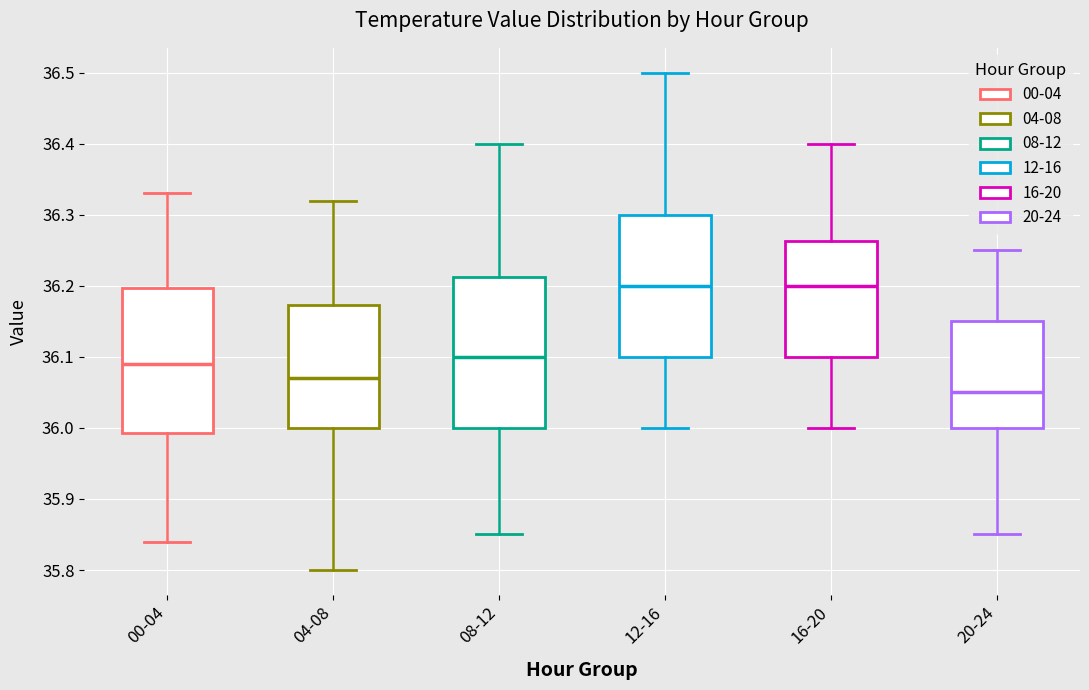

Reading left to right, transcribe this box plot: for each box, give where its median line is, the range the box spans, and where its two whiskers end, as read against the y-axis. The values are not printed on the chart, so give them approximately, as read against the axis.

00-04: median 36.09, box 35.99 to 36.20, whiskers 35.84 to 36.33
04-08: median 36.07, box 36.00 to 36.17, whiskers 35.80 to 36.32
08-12: median 36.10, box 36.00 to 36.21, whiskers 35.85 to 36.40
12-16: median 36.20, box 36.10 to 36.30, whiskers 36.00 to 36.50
16-20: median 36.20, box 36.10 to 36.26, whiskers 36.00 to 36.40
20-24: median 36.05, box 36.00 to 36.15, whiskers 35.85 to 36.25